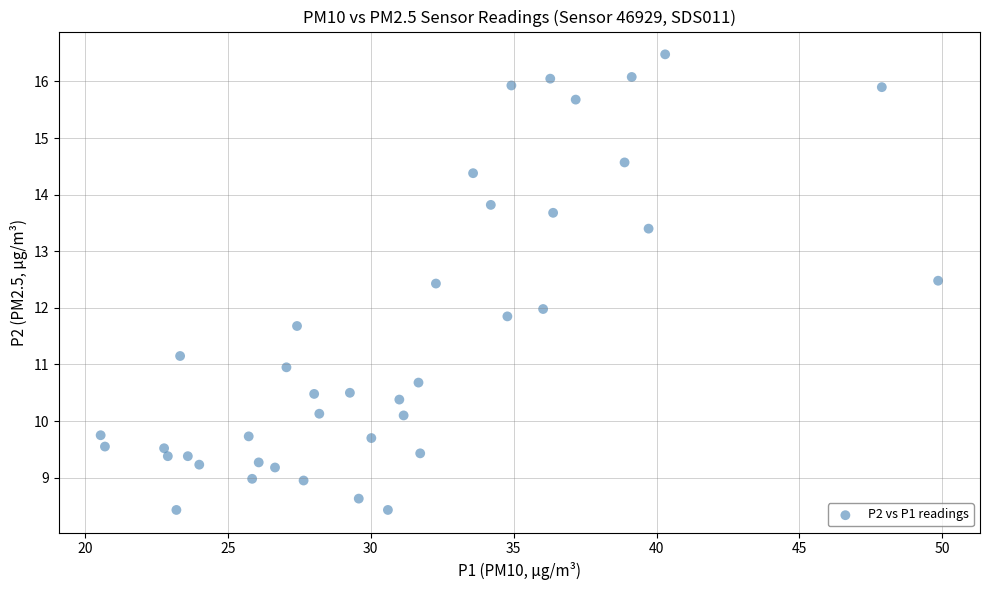

What is the range of X values (max minus min)?

29.3